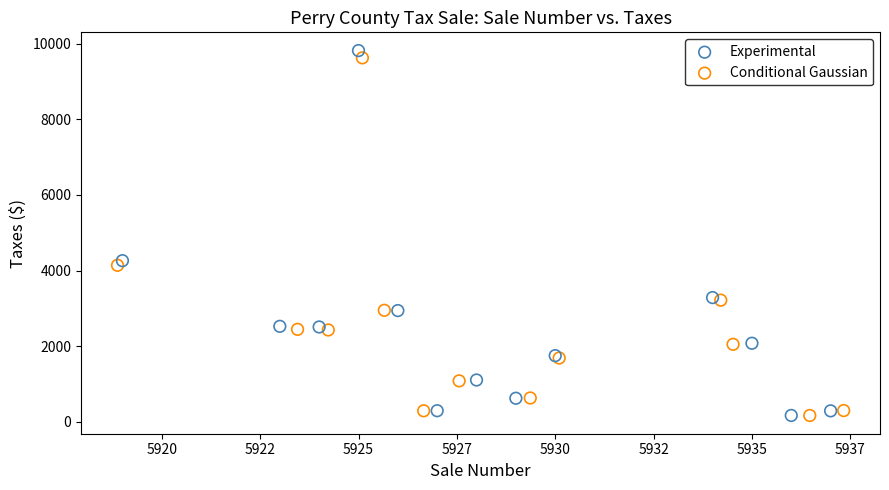

What are all the series names shown in the legend?

Experimental, Conditional Gaussian